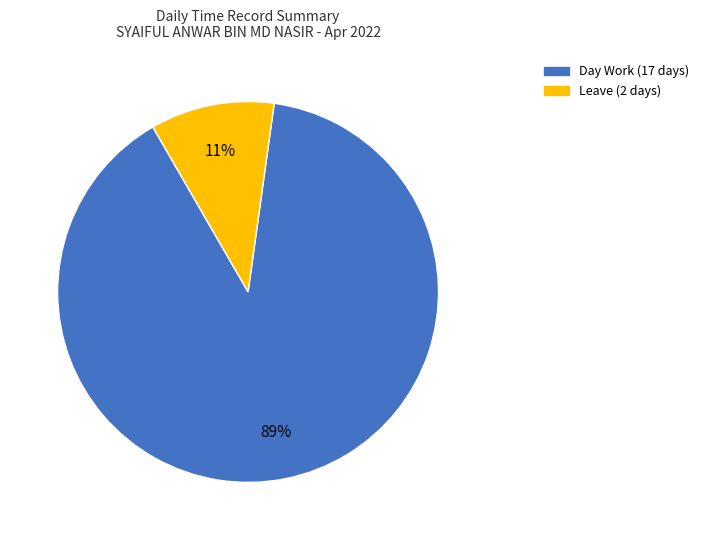

Does any single category account for the majority?

Yes